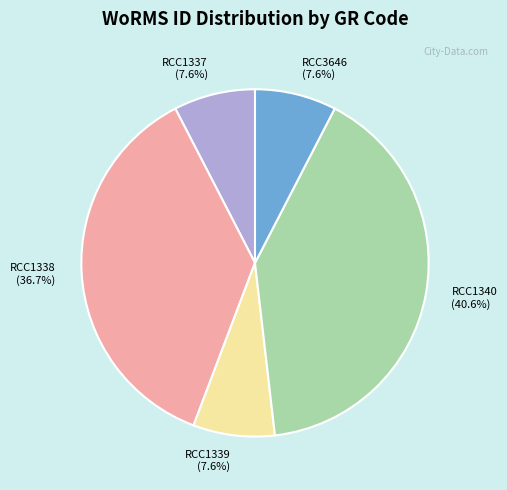

To the nearest percent, what percentage of the pie is RCC1340?

41%